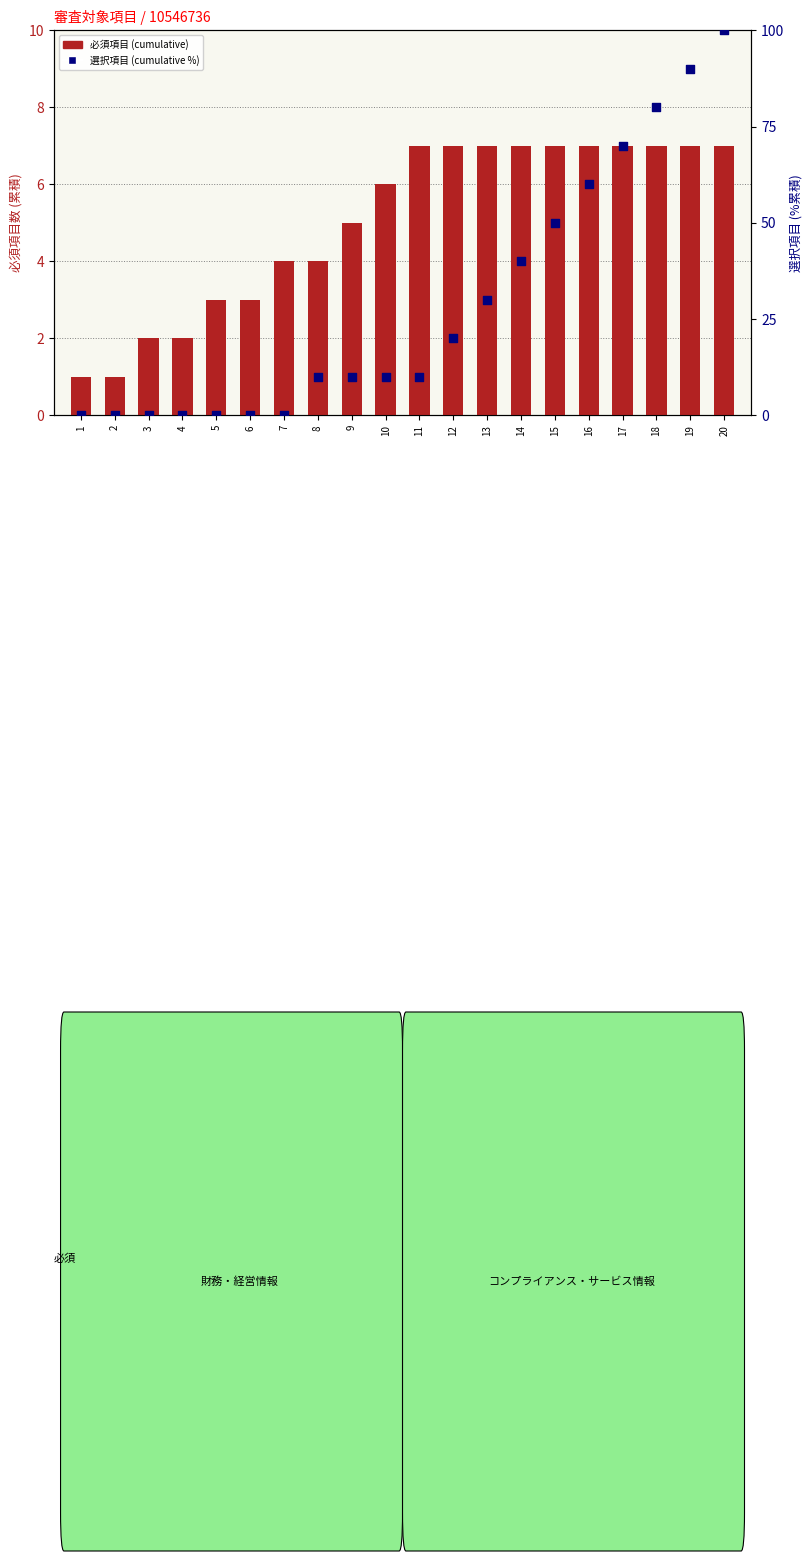

Which series has the largest Y range (max minus min)?

選択項目 (cumulative %)